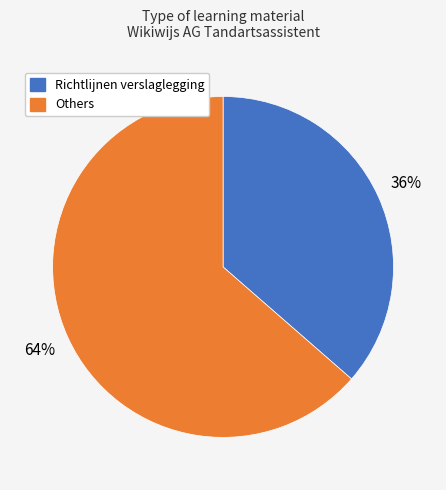

To the nearest percent, what is the average slice percentage?

50%